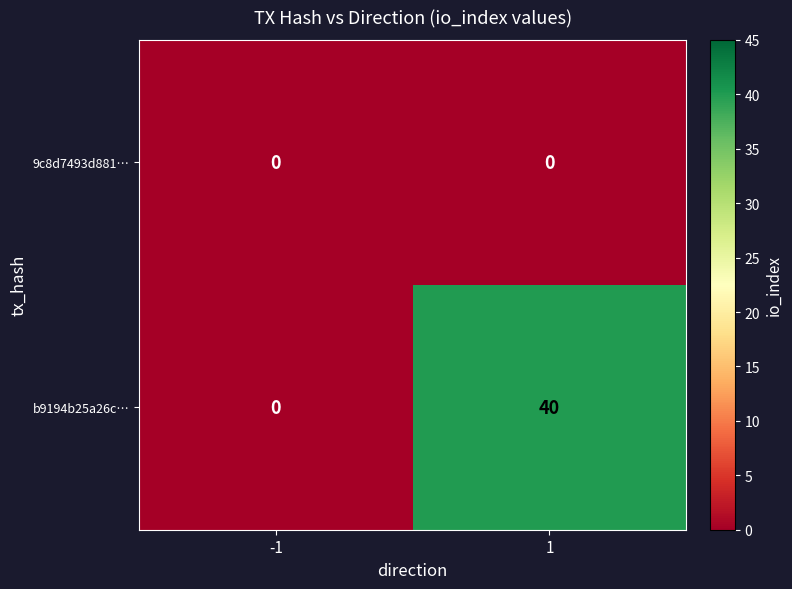

Reading left to right, what are all the values shown in this chart?

9c8d7493d881…: -1=0	1=0
b9194b25a26c…: -1=0	1=40